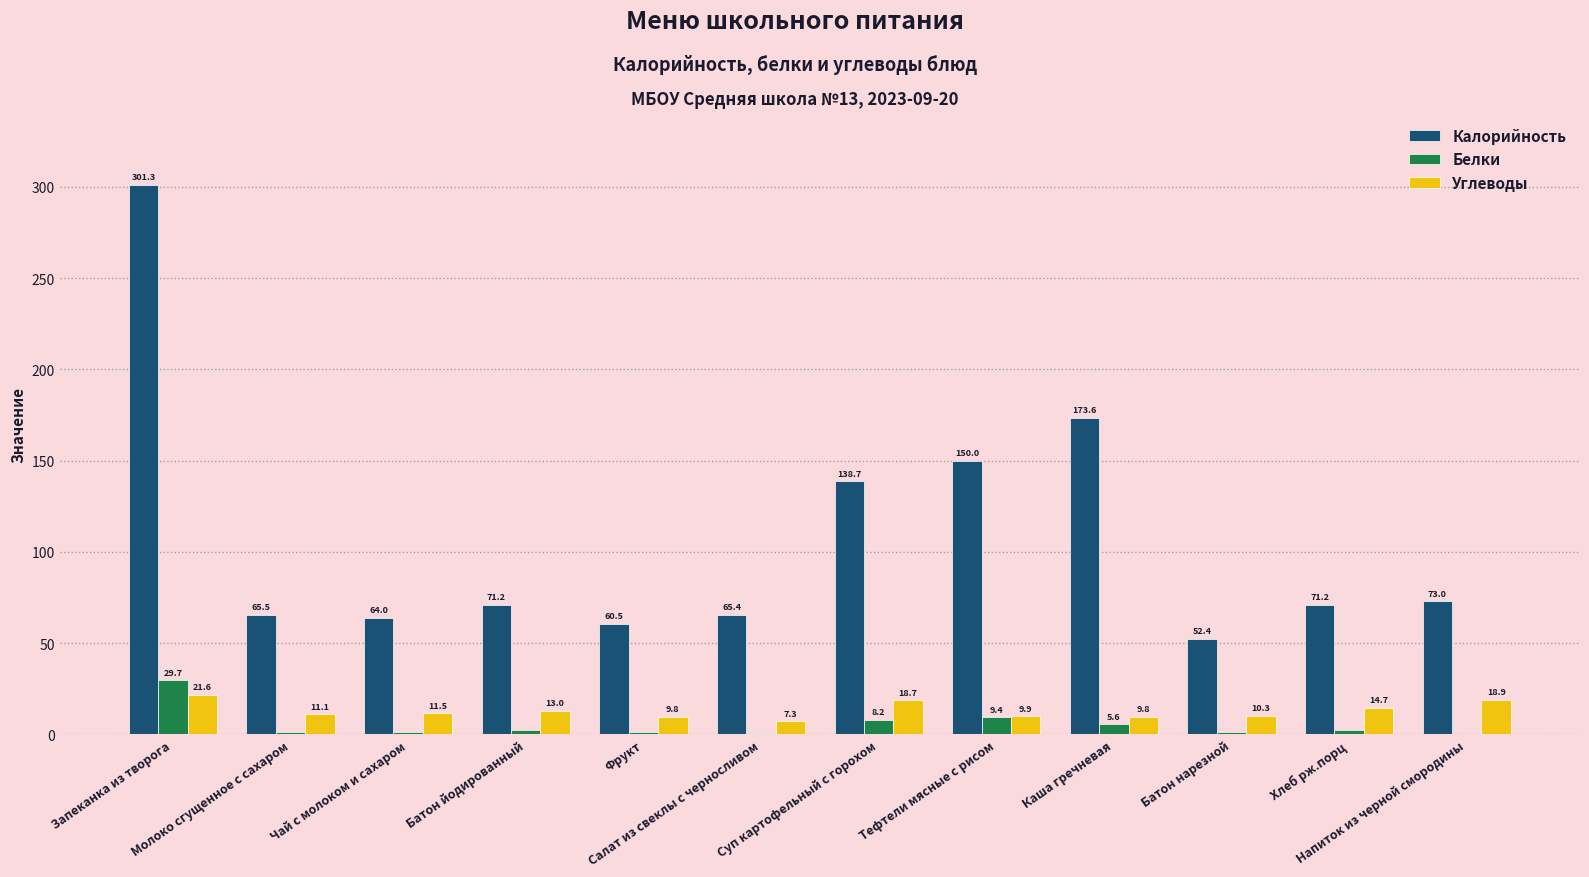

What is the sum of all Калорийность values?

1286.8